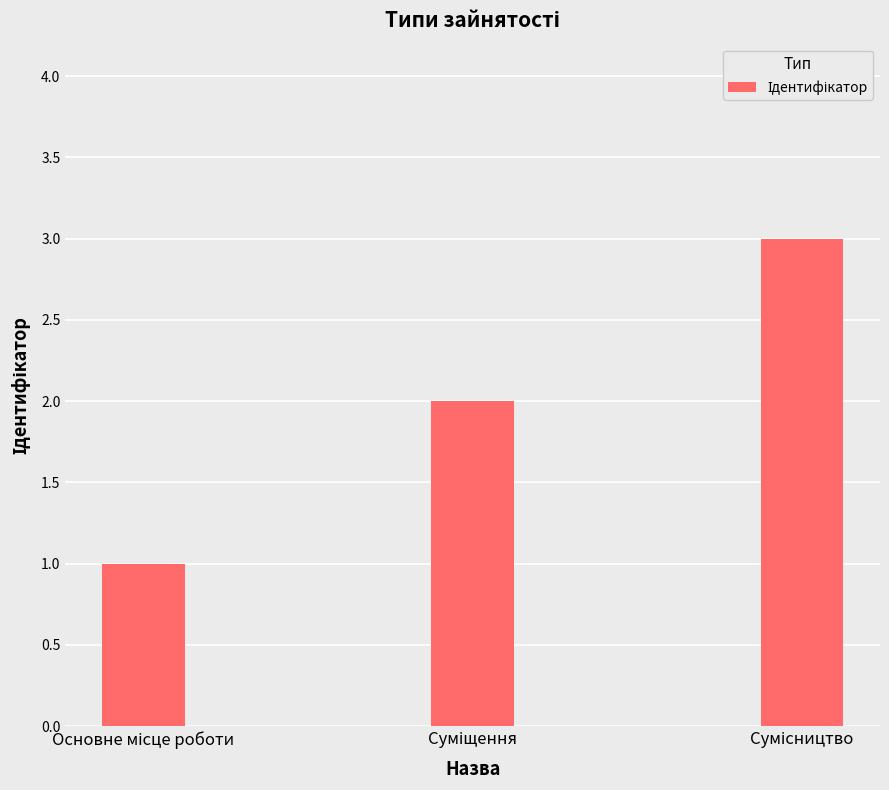

What is the sum of all values?

6